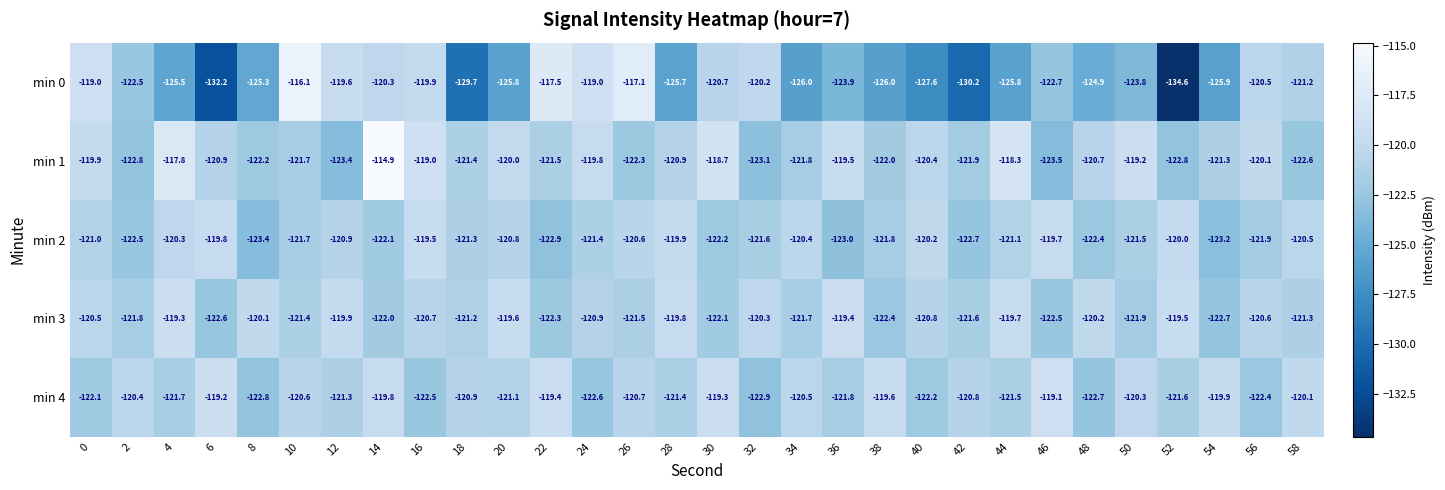

Which series has the largest range (max minus min)?

min 0